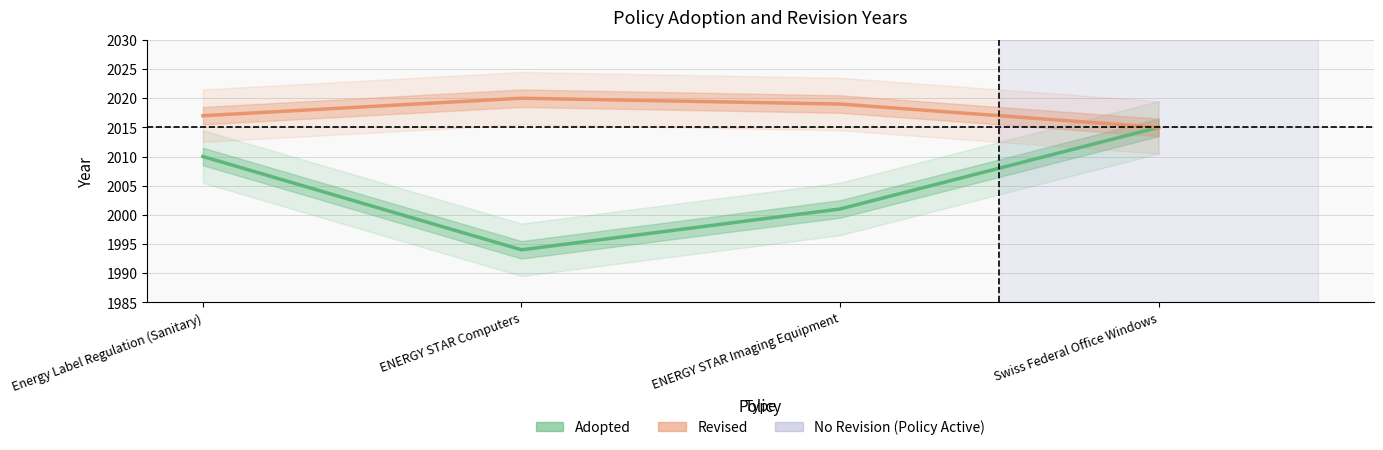

What position from the right is Swiss Federal Office Windows?

1